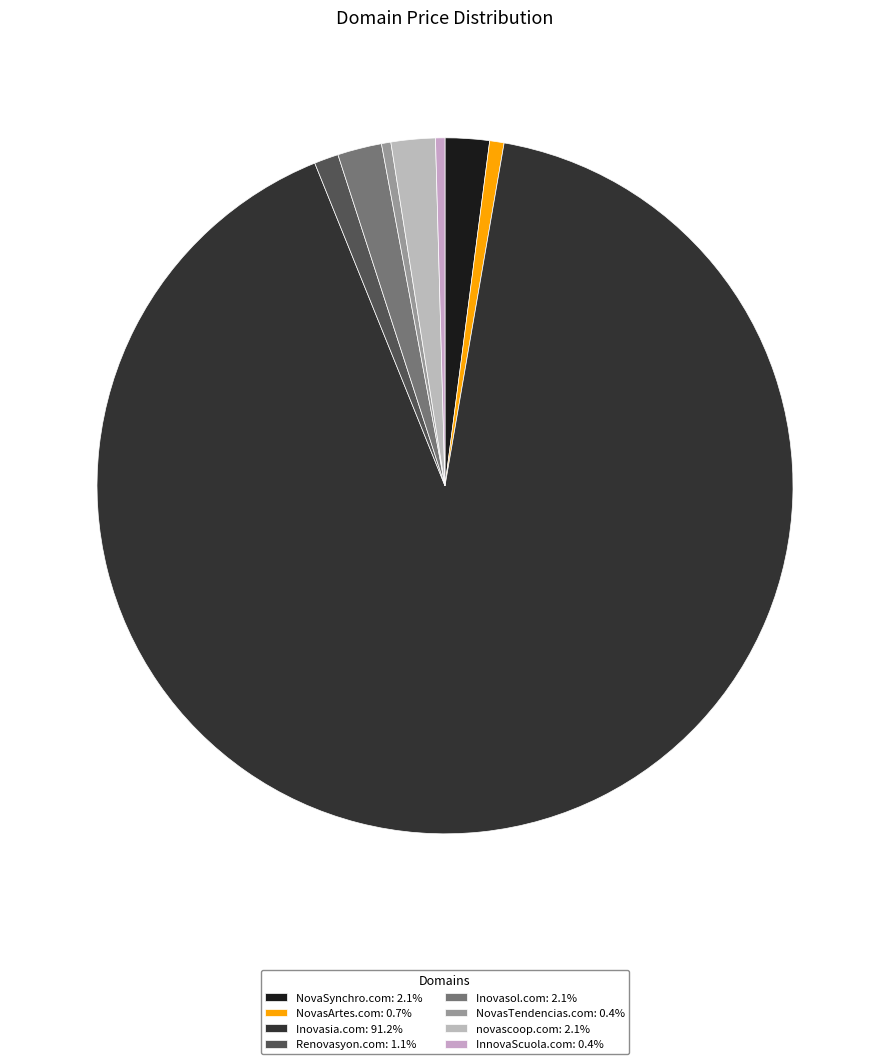

The NovaSynchro.com slice represents 2% of the pie. True or false?

True